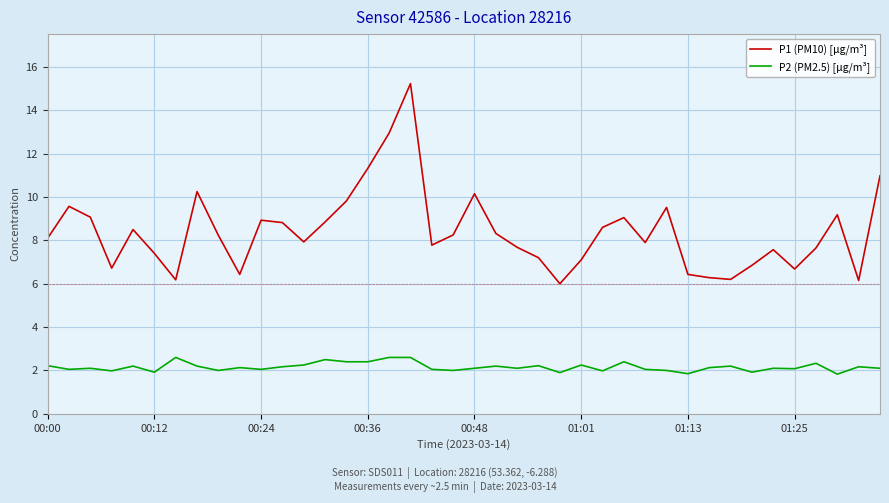

Which series has the widest spread of values?

P1 (PM10) [μg/m³]